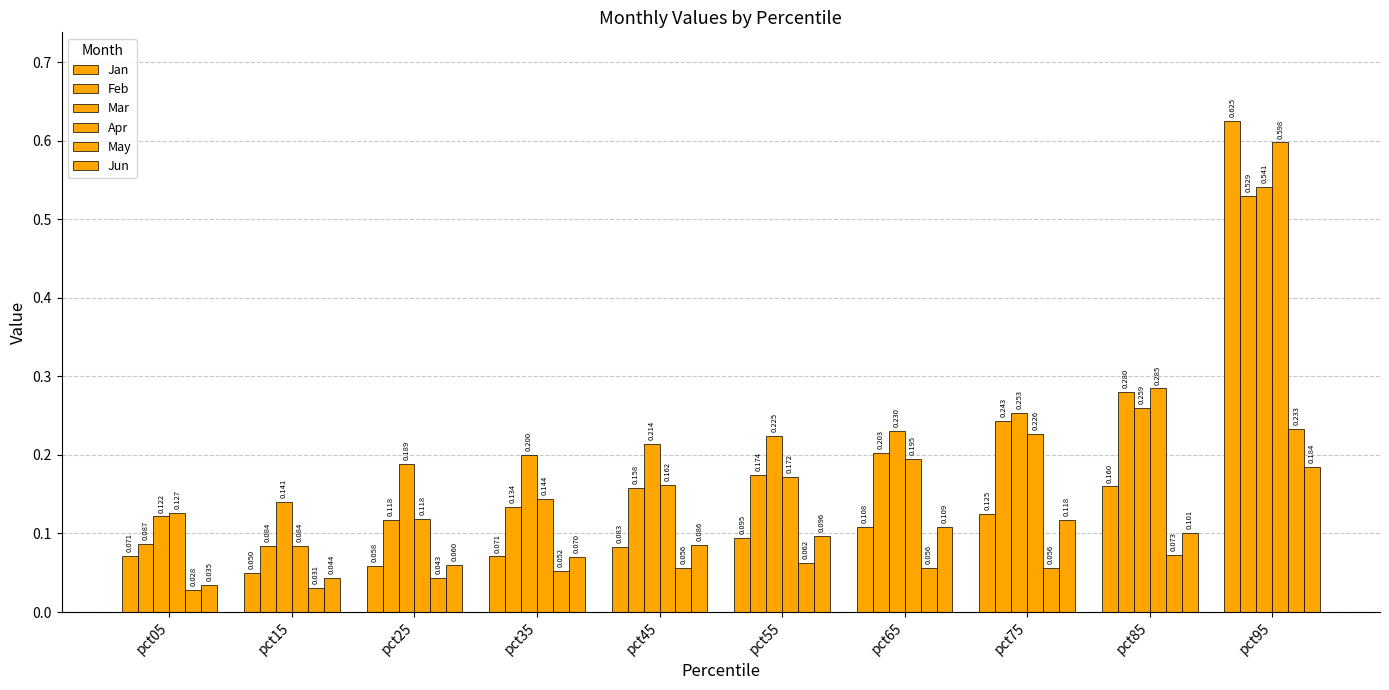

How many bars are there in total?

60